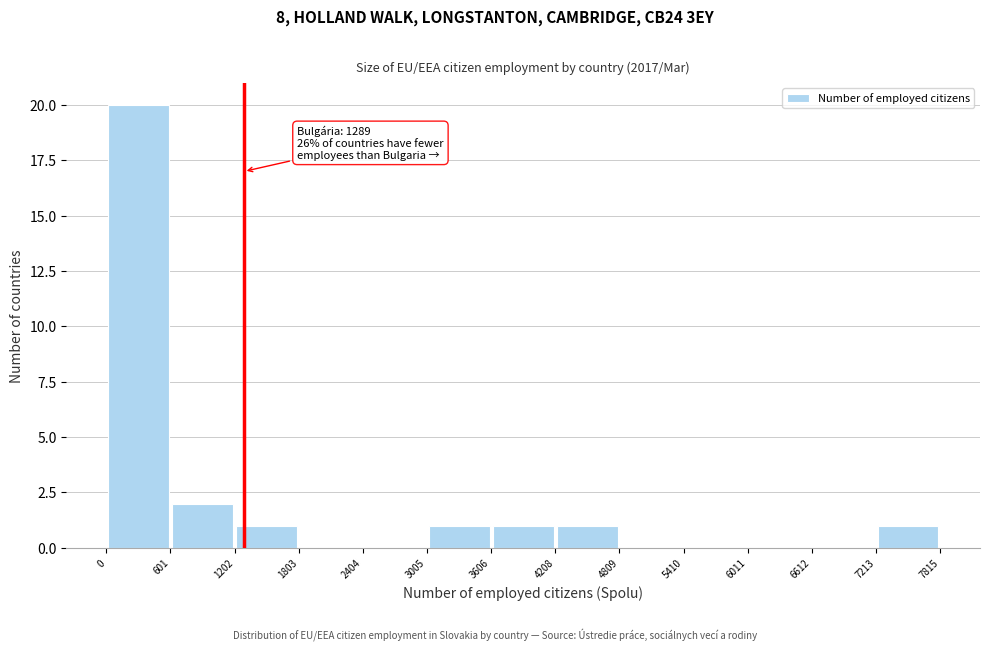

Which range on the x-axis has the tallest bar?

0 to 601